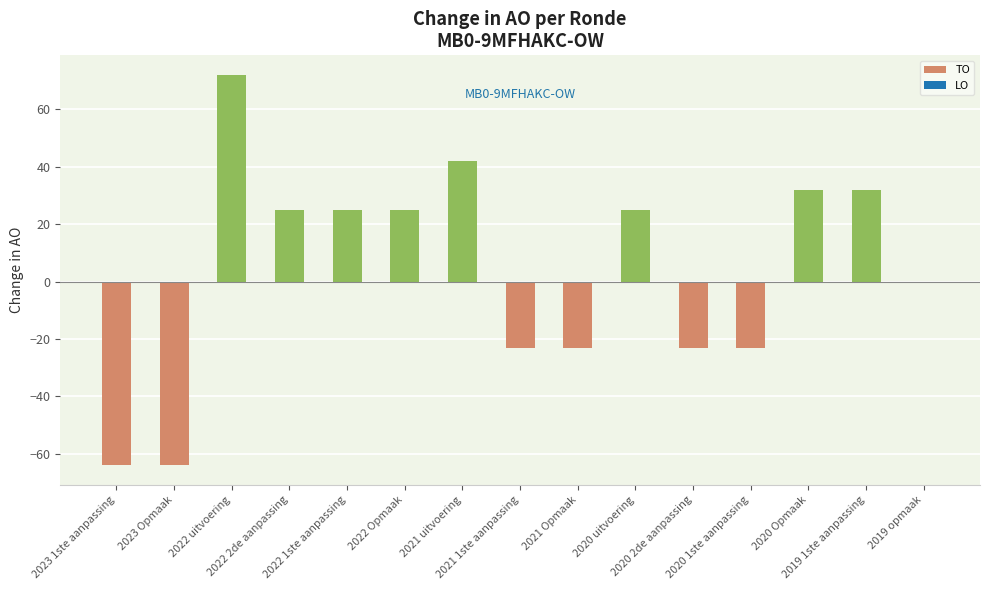

What is the maximum value shown in the chart?

72